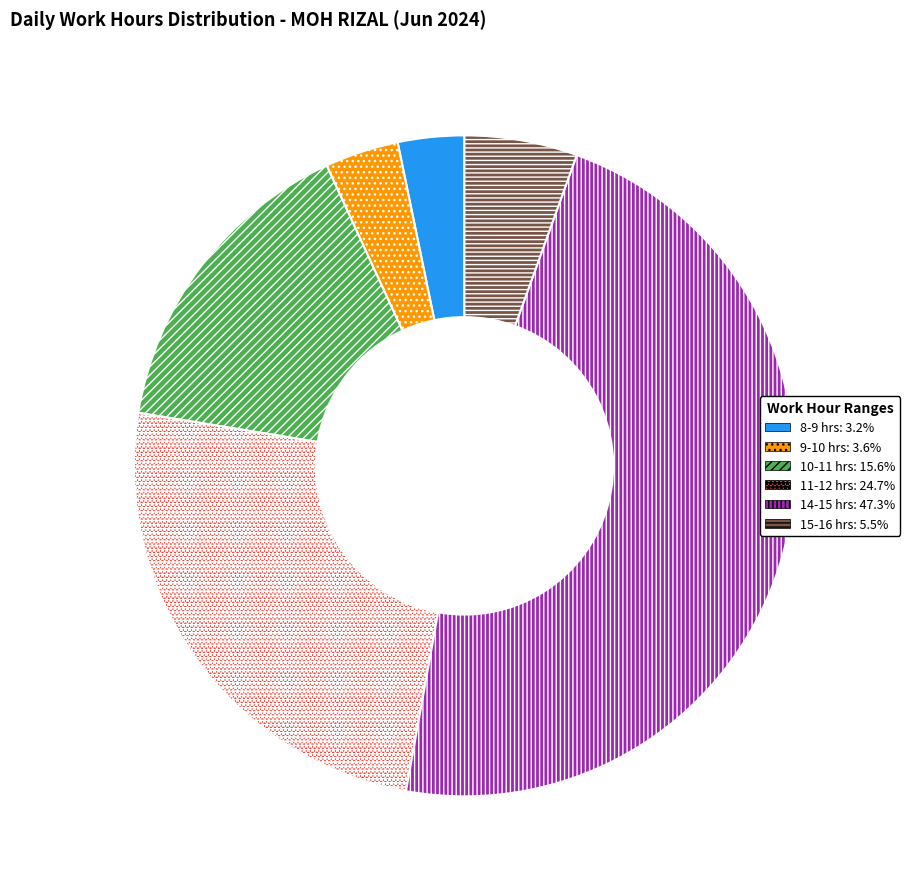

Does any single category account for the majority?

No